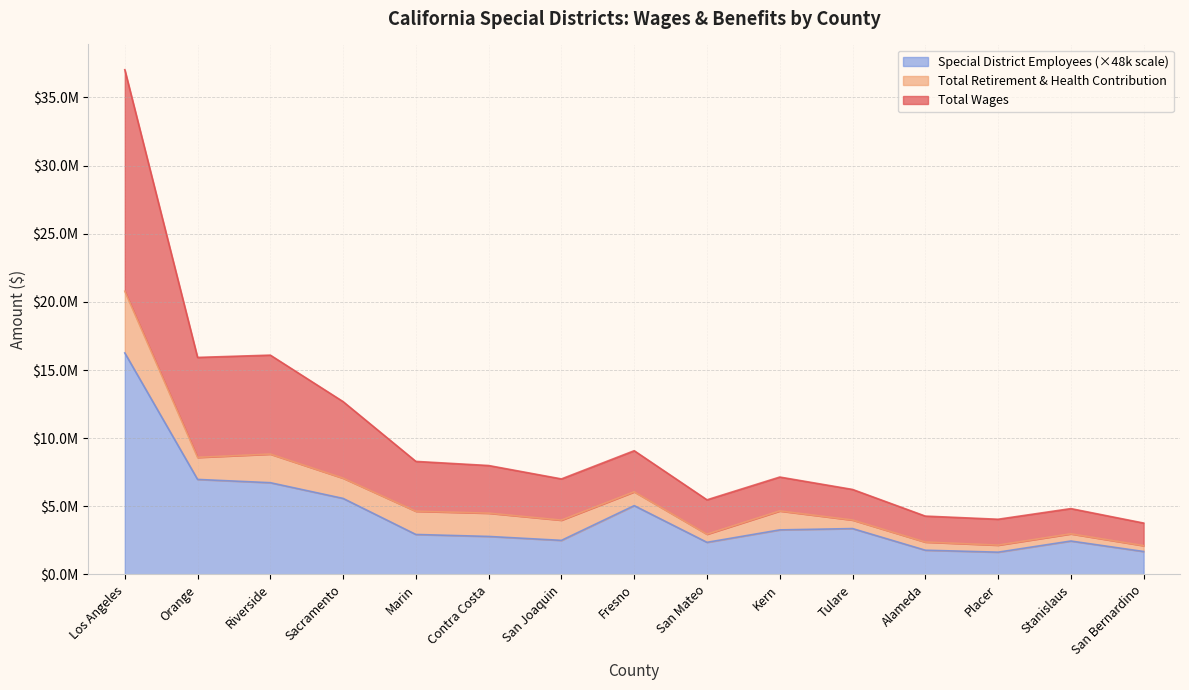

Which series has the largest range (max minus min)?

Total Wages